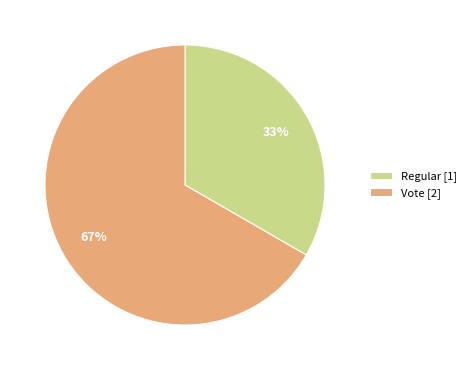

Count the number of slices in the pie.

2